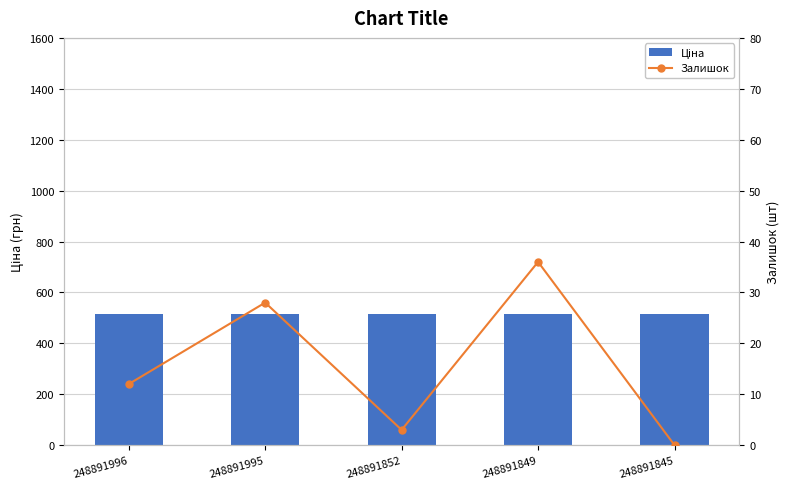

What is the total value across all series at 248891852?

518.8